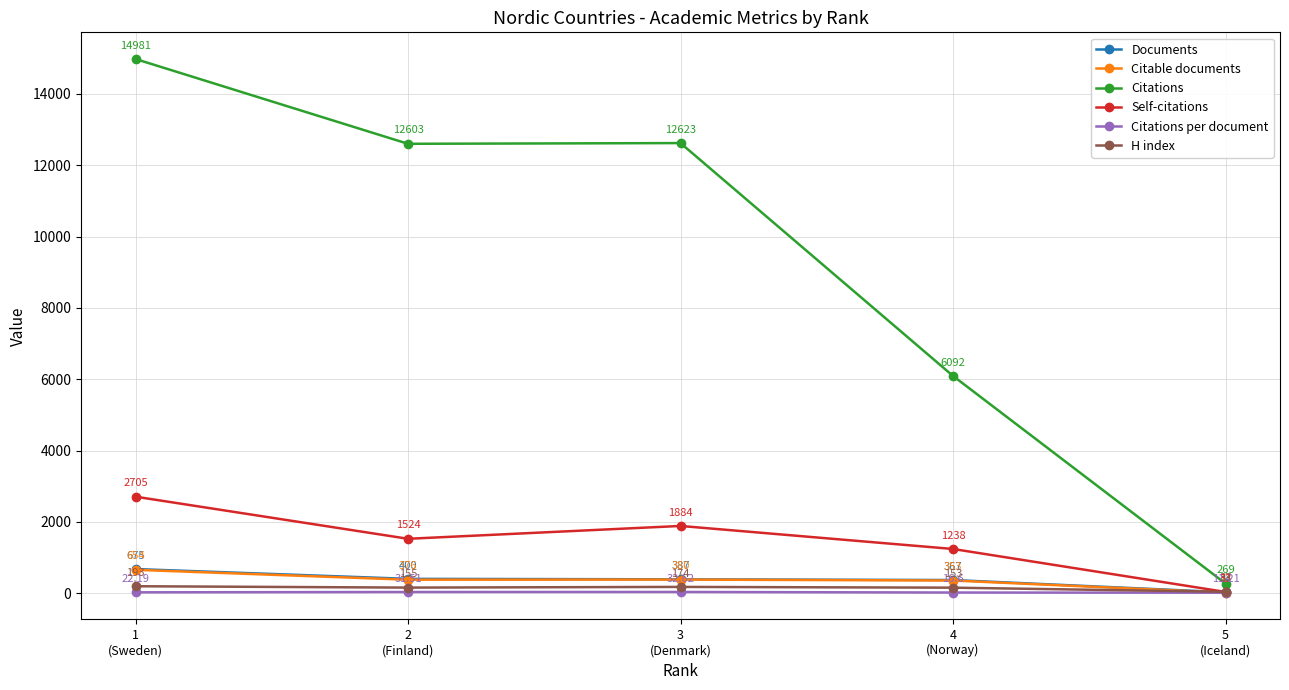

True or false: H index has more than 1 points higher than both neighbors.

False